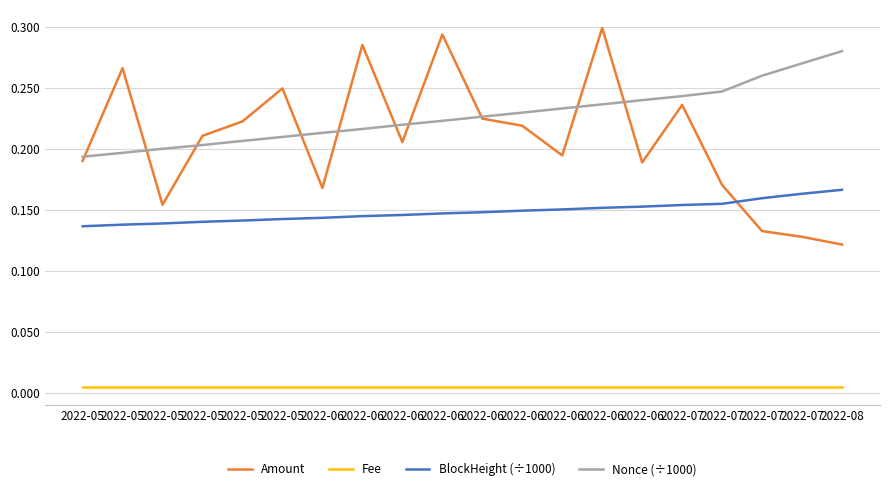

Does the chart display data point markers on the line(s)?

No